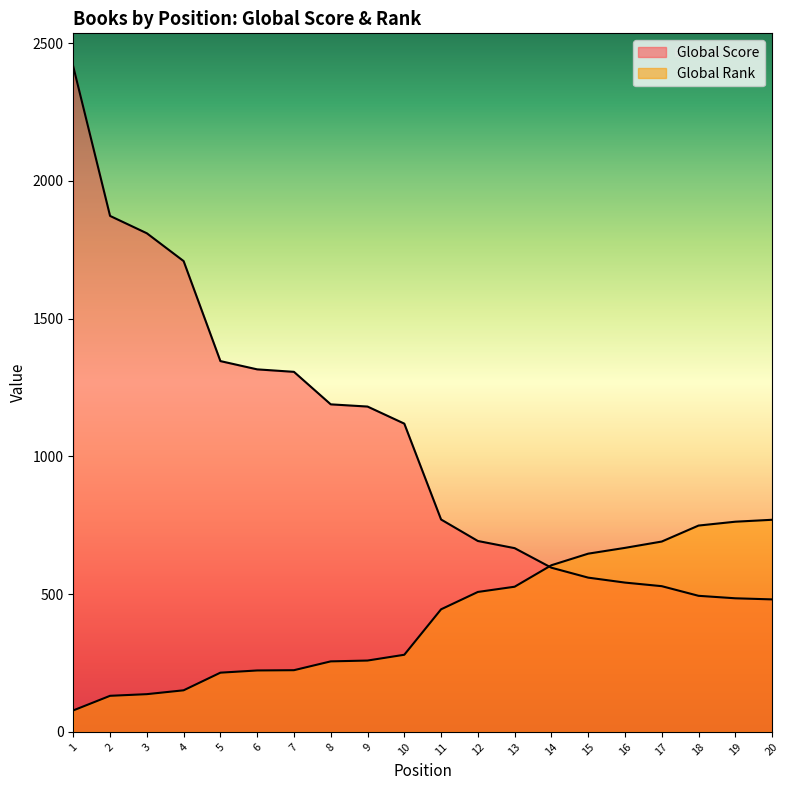

At which label is Global Rank closest to 424?

11